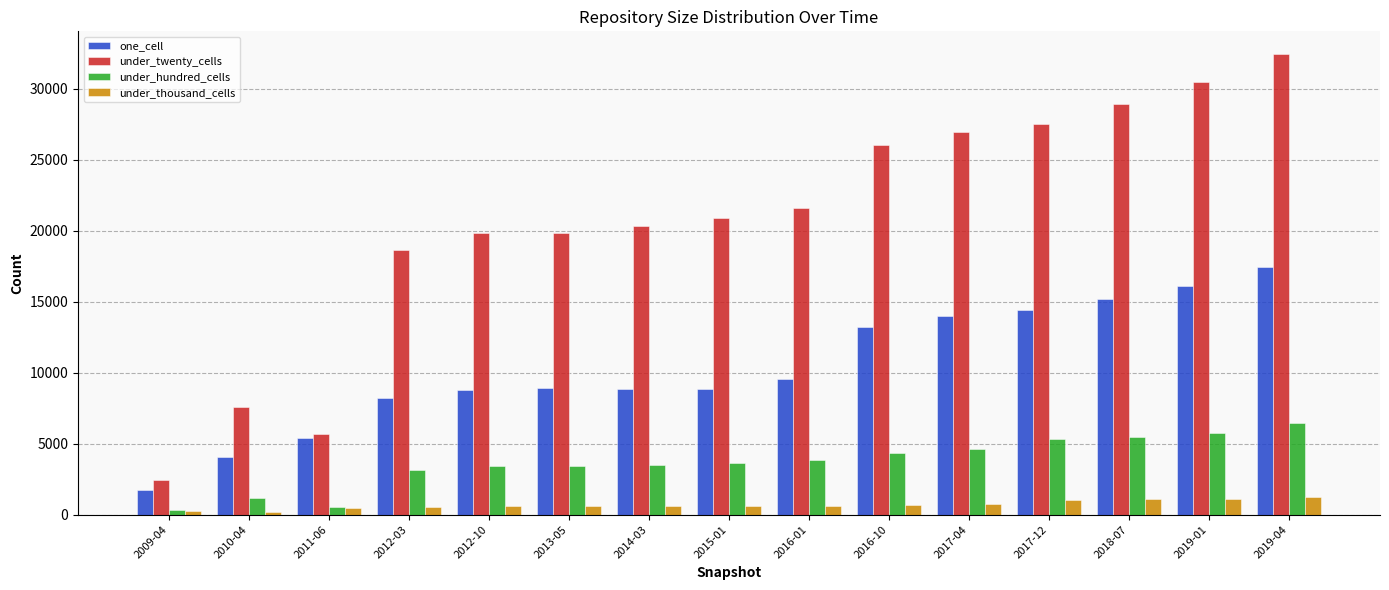

What is the total value across all series at 2010-04?

12986